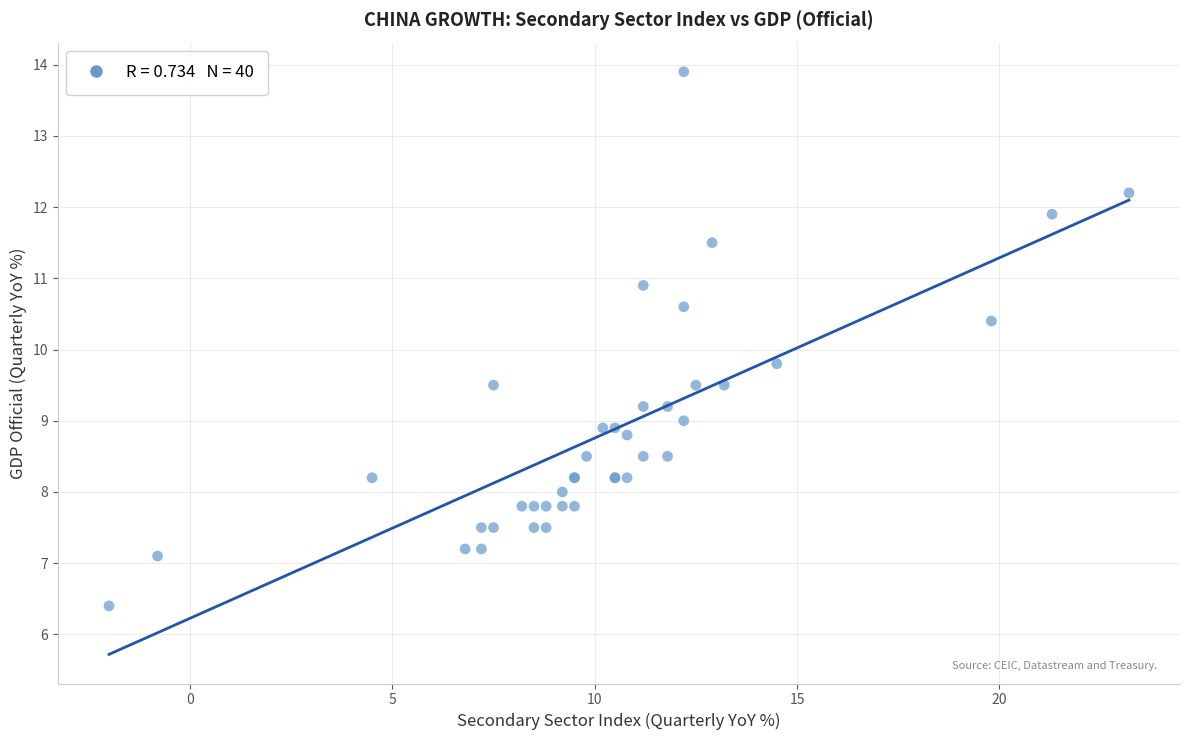

What Y value in the scatter plot is closest to 10?

9.8